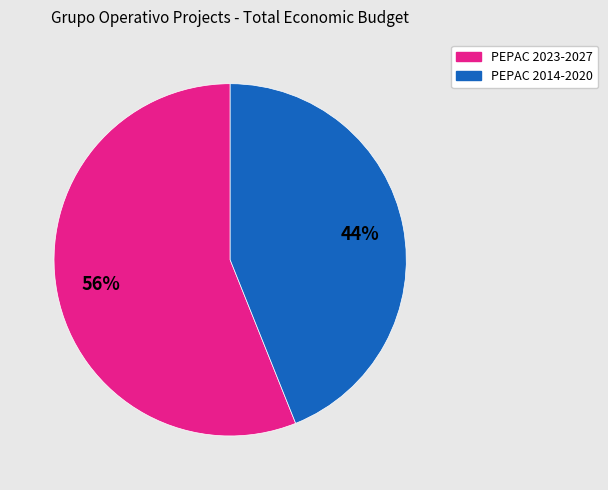

To the nearest percent, what is the average slice percentage?

50%